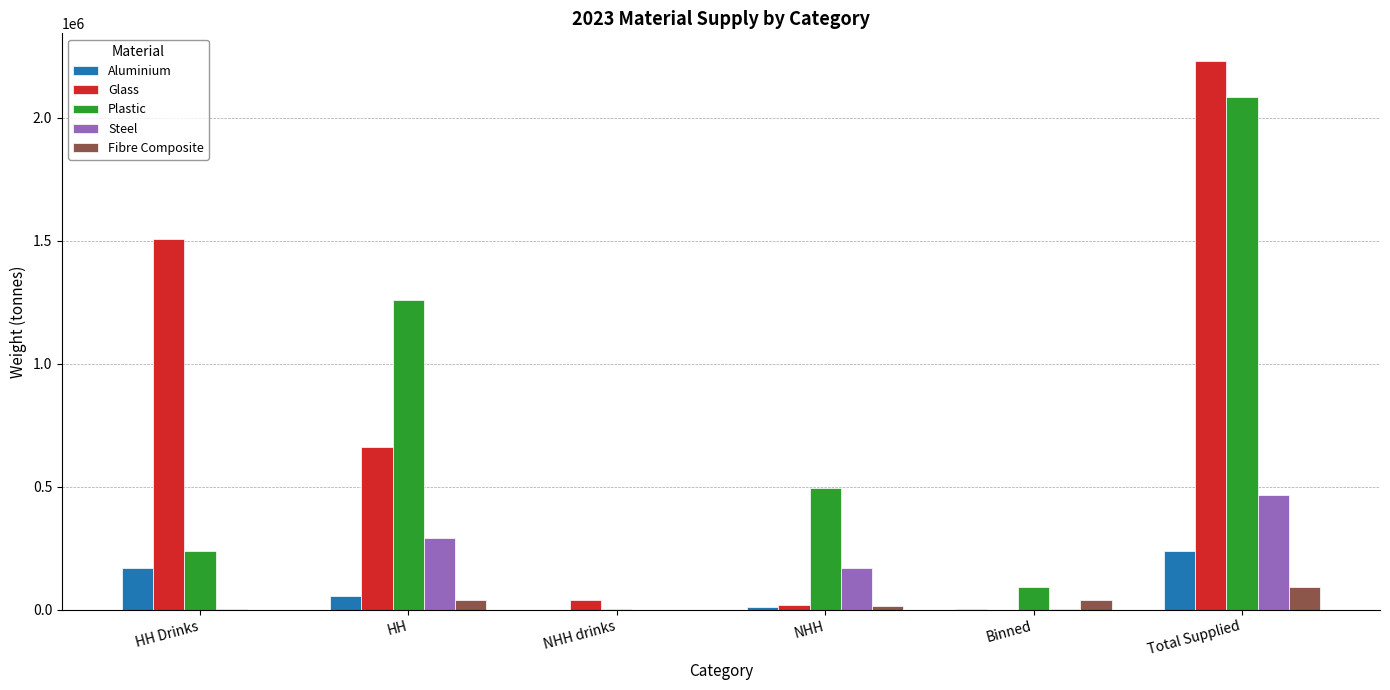

At which category is the sum across all series the highest?

Total Supplied